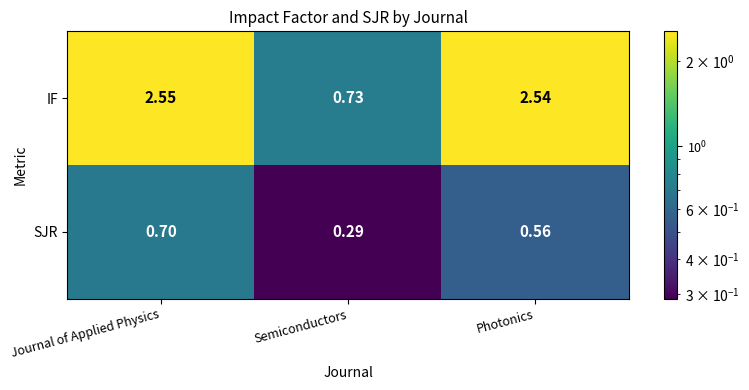

At which category is the sum across all series the highest?

Journal of Applied Physics